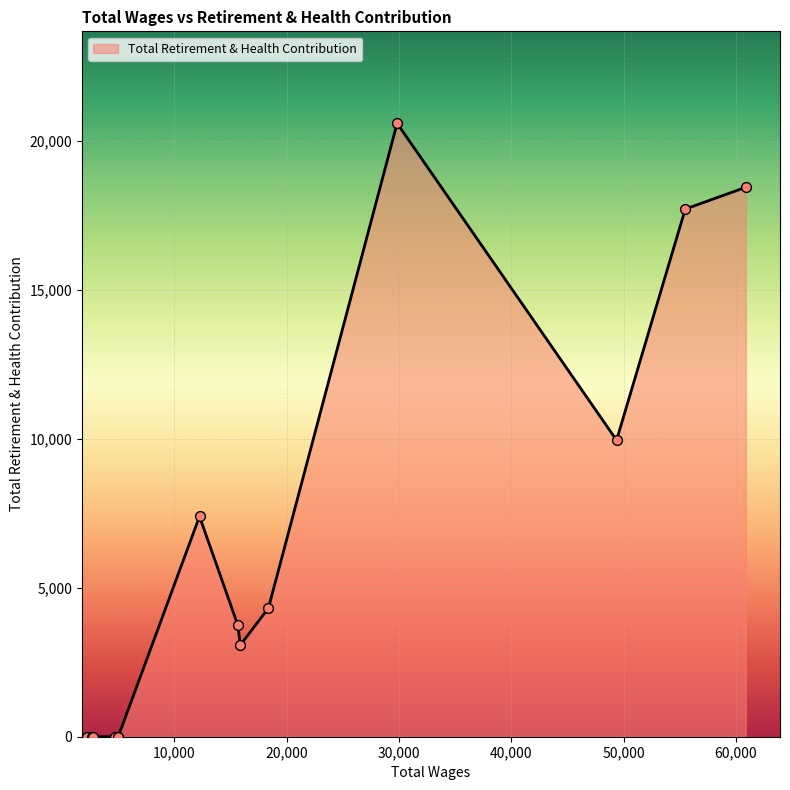

What is the greatest value displayed?

20576